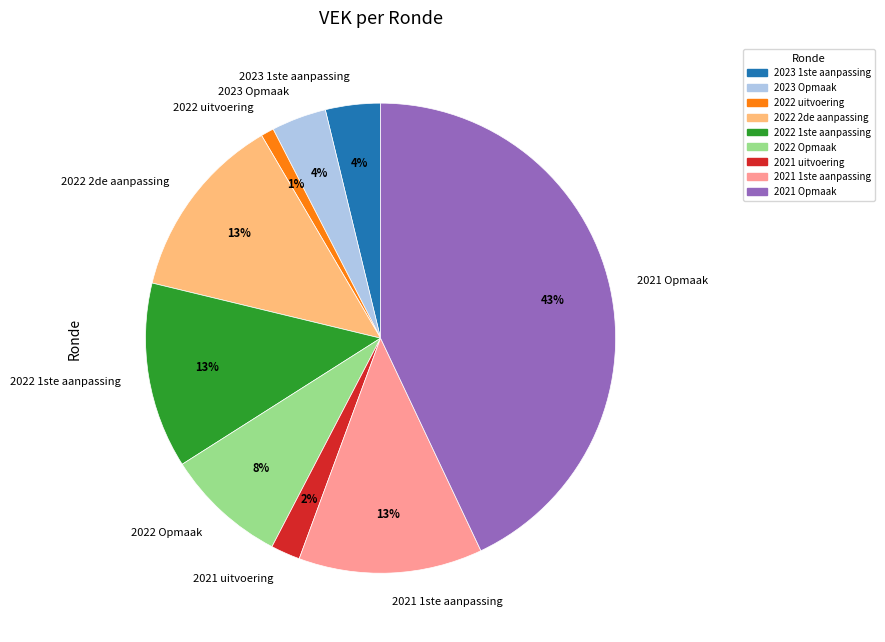

To the nearest percent, what is the difference between the largest and smallest slice percentages?

42%